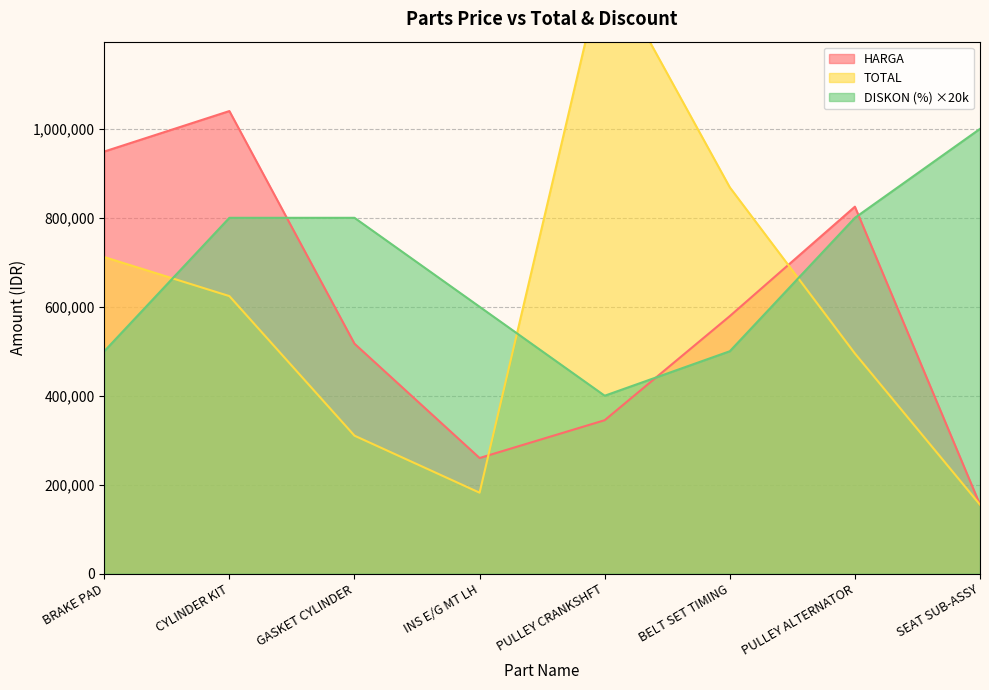

Reading right to left, transcribe all the data shown in this chart.

HARGA: 155000	825000	579000	345000	260000	517000	1040000	949000
TOTAL: 155000	495000	868500	1380000	182000	310200	624000	711750
DISKON (%): 1000000	800000	500000	400000	600000	800000	800000	500000